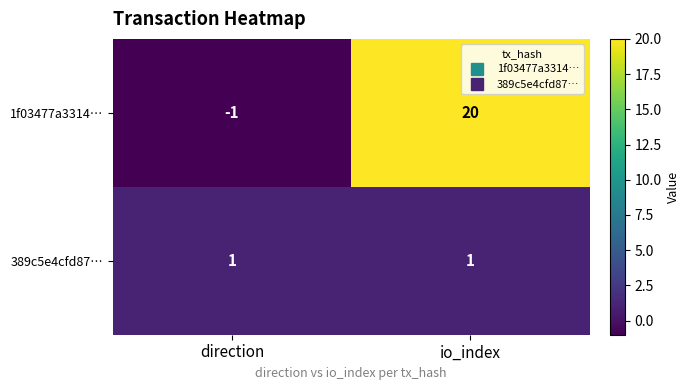

What is the greatest value displayed?

20